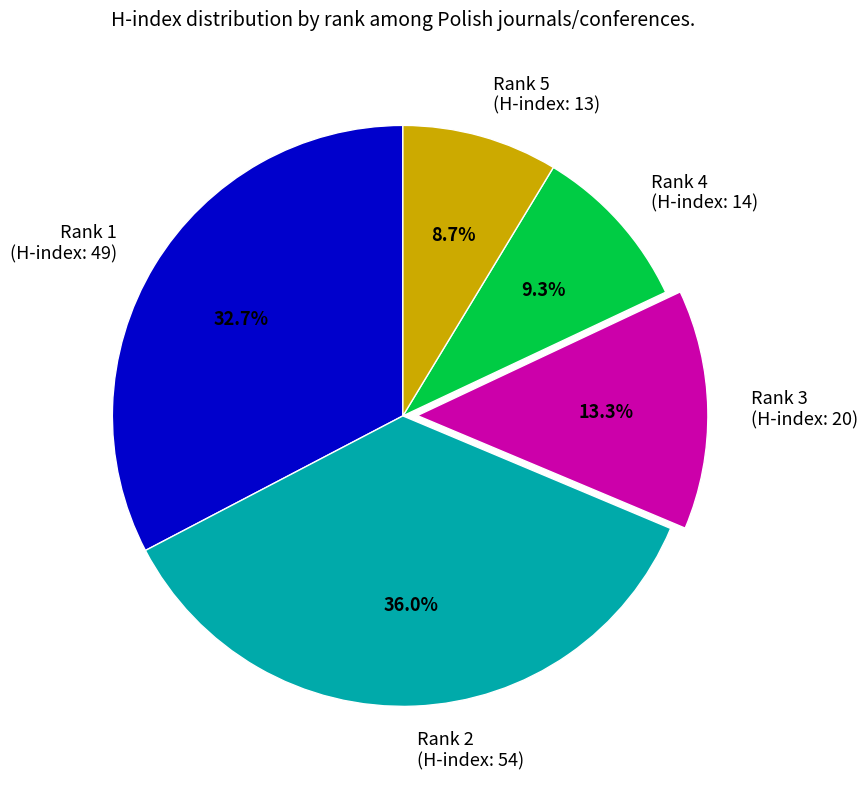

Rank the categories by value from highest to lowest.

Rank 2 (H-index: 54), Rank 1 (H-index: 49), Rank 3 (H-index: 20), Rank 4 (H-index: 14), Rank 5 (H-index: 13)